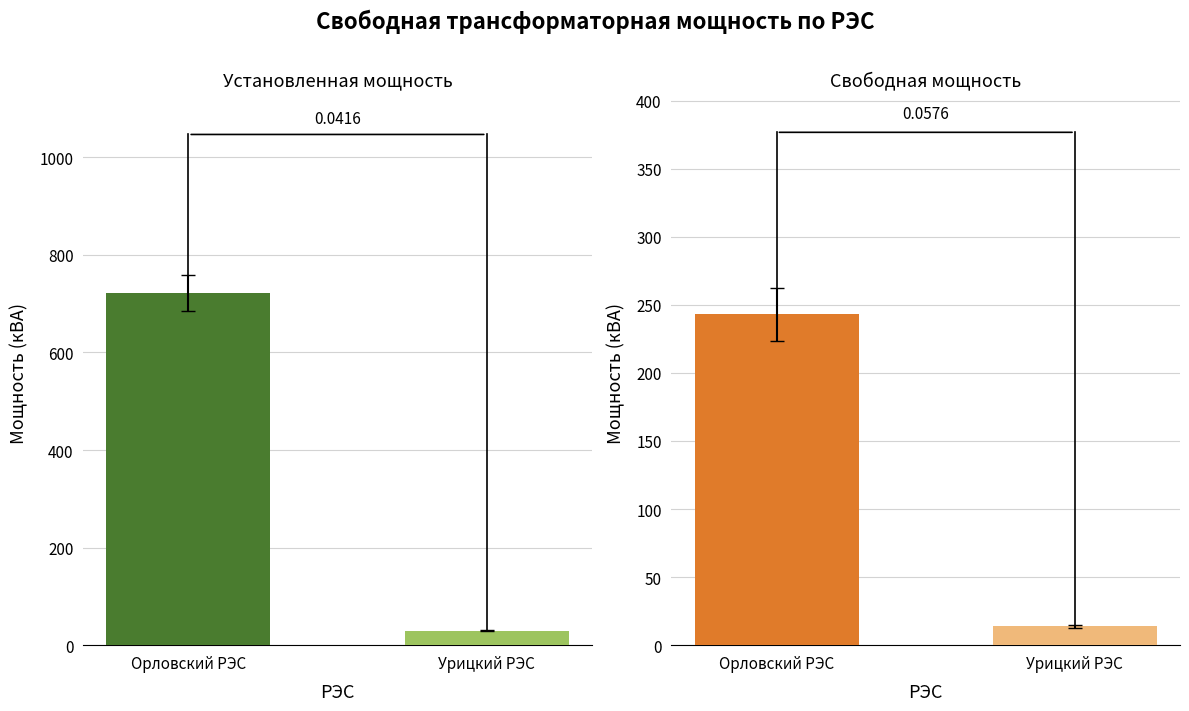

What is the spread (max minus min) of values at Урицкий РЭС?

16